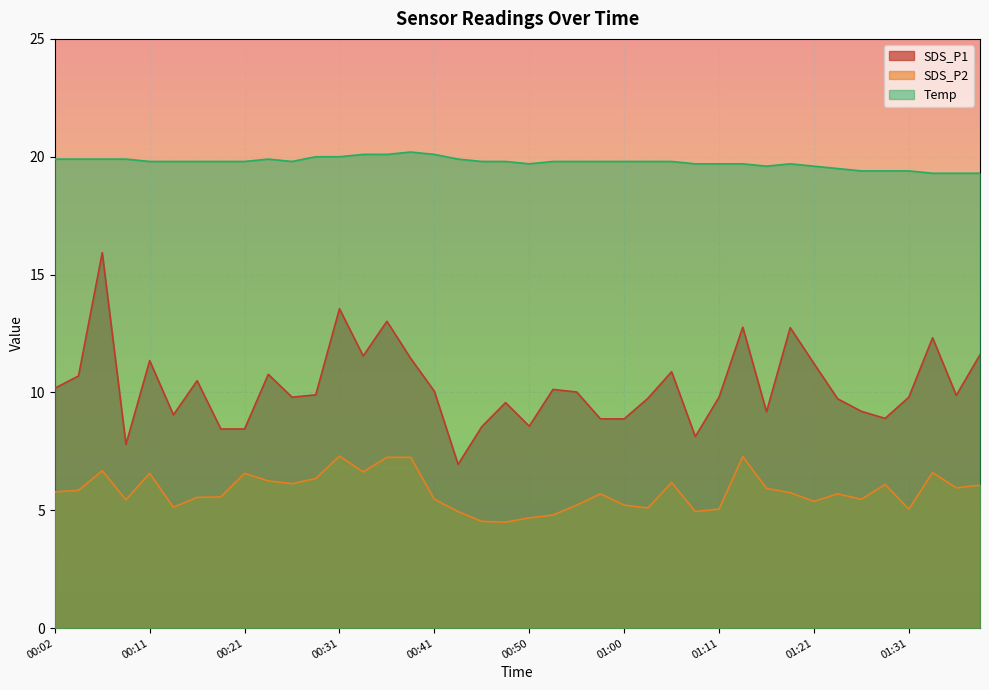

Reading right to left, extract all data points from this chart.

SDS_P1: 01:39=11.6	01:36=9.9	01:33=12.3	01:31=9.8	01:28=8.9	01:26=9.2	01:23=9.7	01:21=11.2	01:18=12.8	01:16=9.2	01:13=12.8	01:11=9.8	01:08=8.1	01:05=10.9	01:03=9.8	01:00=8.9	00:58=8.9	00:55=10.0	00:53=10.1	00:50=8.6	00:48=9.6	00:46=8.6	00:43=7.0	00:41=10.1	00:38=11.4	00:36=13.0	00:33=11.6	00:31=13.6	00:28=9.9	00:26=9.8	00:24=10.8	00:21=8.4	00:19=8.4	00:16=10.5	00:14=9.1	00:11=11.3	00:09=7.8	00:07=15.9	00:04=10.7	00:02=10.2
SDS_P2: 01:39=6.1	01:36=6.0	01:33=6.6	01:31=5.0	01:28=6.1	01:26=5.5	01:23=5.7	01:21=5.4	01:18=5.8	01:16=5.9	01:13=7.3	01:11=5.0	01:08=5.0	01:05=6.2	01:03=5.1	01:00=5.2	00:58=5.7	00:55=5.2	00:53=4.8	00:50=4.7	00:48=4.5	00:46=4.5	00:43=5.0	00:41=5.5	00:38=7.2	00:36=7.2	00:33=6.6	00:31=7.3	00:28=6.3	00:26=6.1	00:24=6.2	00:21=6.6	00:19=5.6	00:16=5.5	00:14=5.1	00:11=6.6	00:09=5.5	00:07=6.7	00:04=5.8	00:02=5.8
Temp: 01:39=19.3	01:36=19.3	01:33=19.3	01:31=19.4	01:28=19.4	01:26=19.4	01:23=19.5	01:21=19.6	01:18=19.7	01:16=19.6	01:13=19.7	01:11=19.7	01:08=19.7	01:05=19.8	01:03=19.8	01:00=19.8	00:58=19.8	00:55=19.8	00:53=19.8	00:50=19.7	00:48=19.8	00:46=19.8	00:43=19.9	00:41=20.1	00:38=20.2	00:36=20.1	00:33=20.1	00:31=20.0	00:28=20.0	00:26=19.8	00:24=19.9	00:21=19.8	00:19=19.8	00:16=19.8	00:14=19.8	00:11=19.8	00:09=19.9	00:07=19.9	00:04=19.9	00:02=19.9